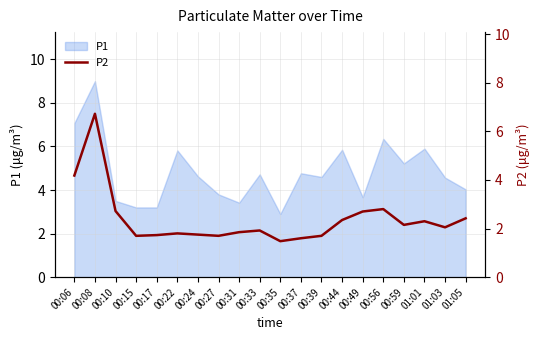

What is the lowest value of the P1 series?

2.9